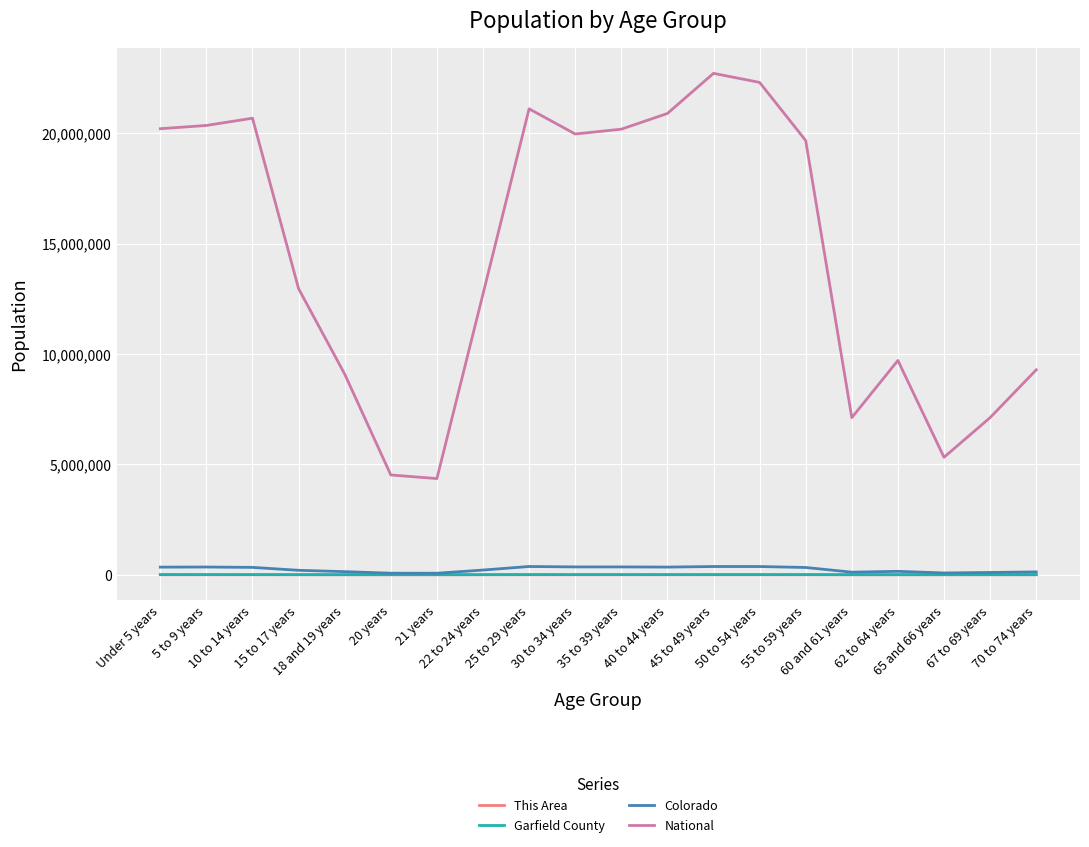

Which series has the largest range (max minus min)?

National